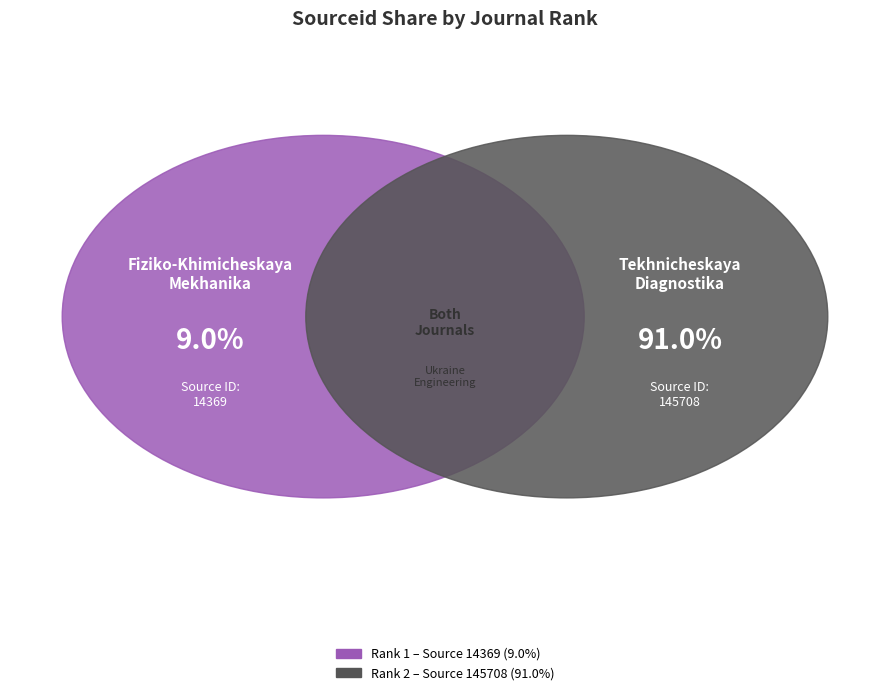

Which category has the smallest portion of the pie?

1